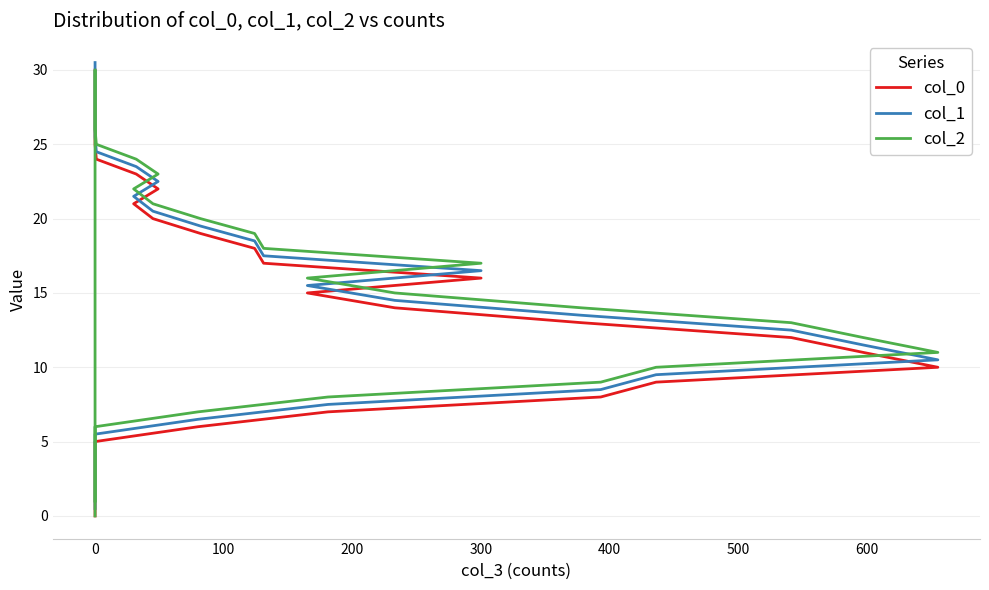

What is the lowest value of the col_1 series?

0.5